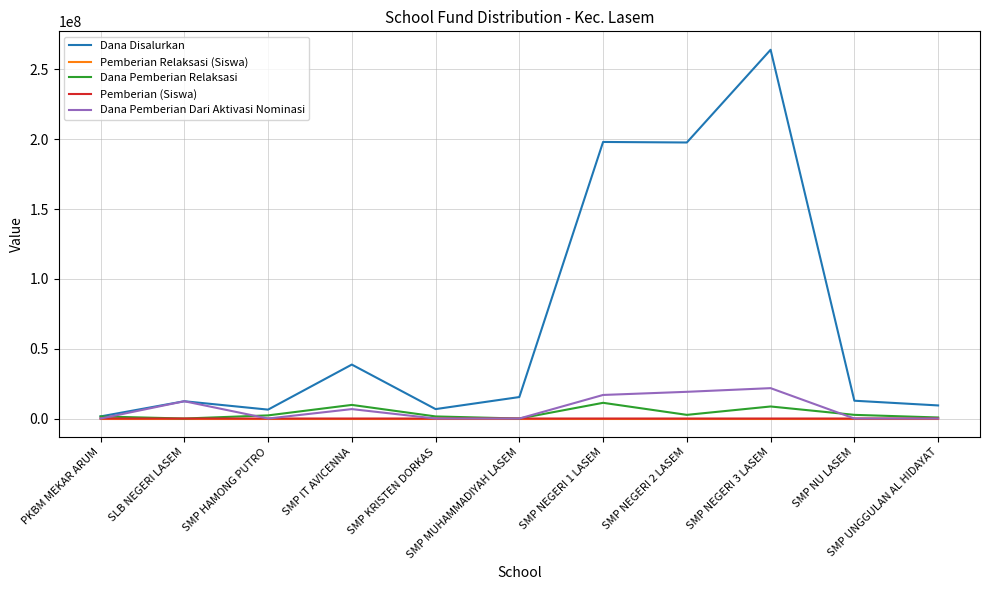

What is the highest value of the Dana Pemberian Relaksasi series?

11250000